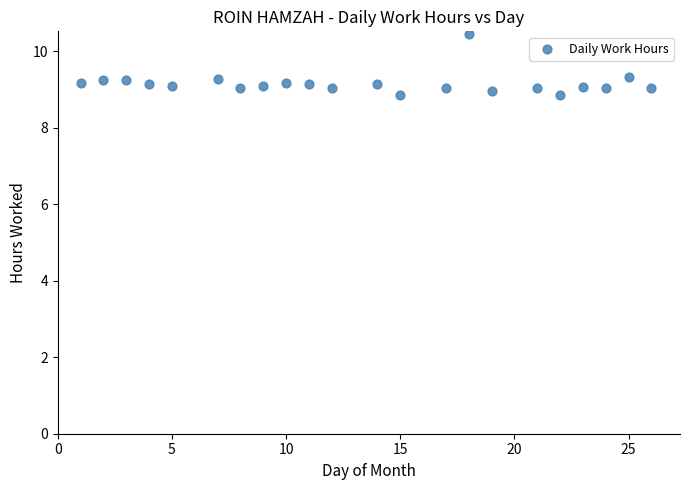

What is the range of Y values (max minus min)?

1.6